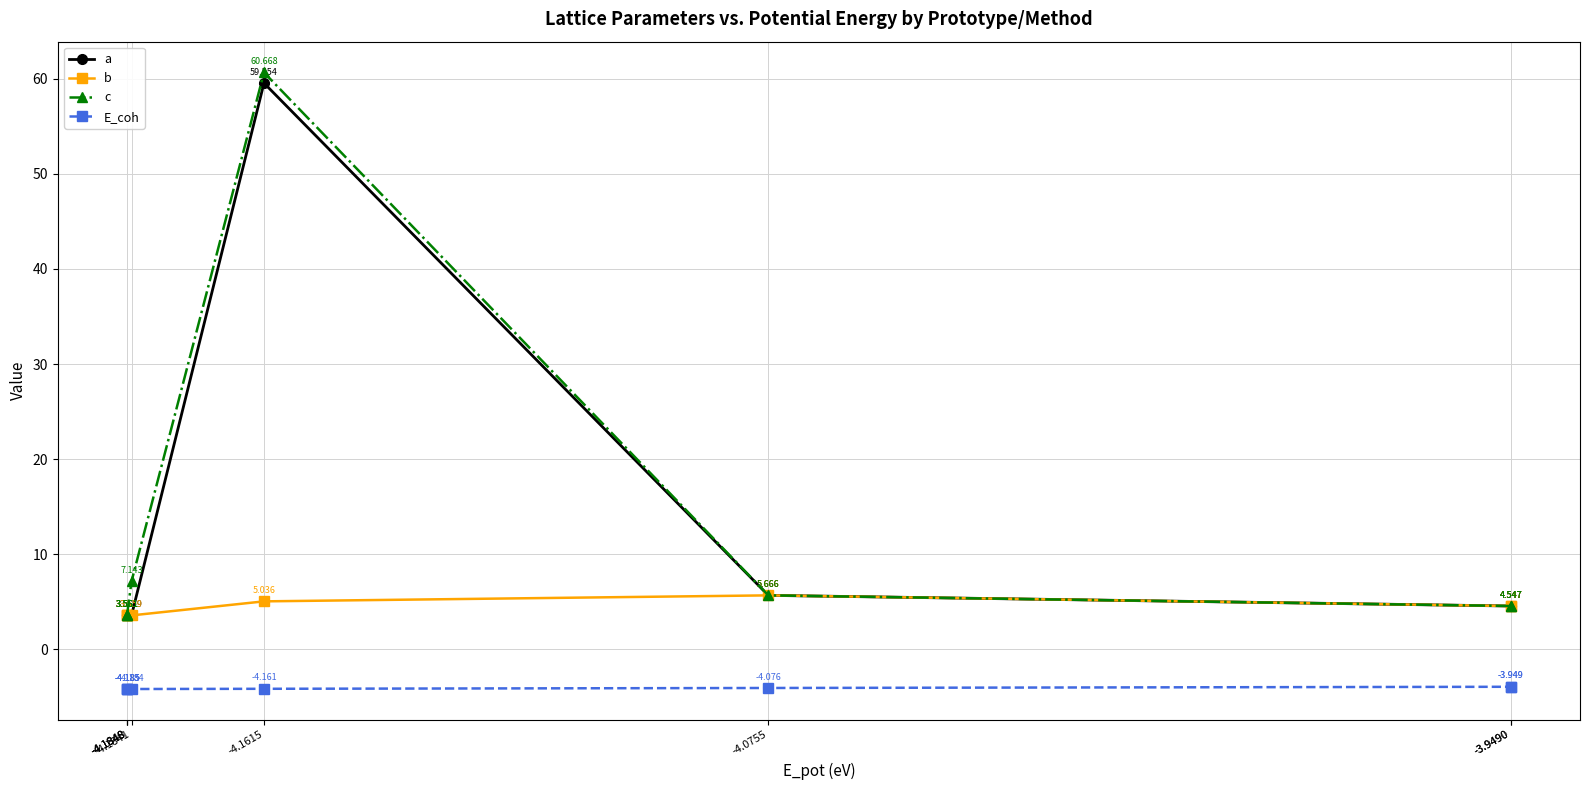

How many lines are shown in the chart?

4